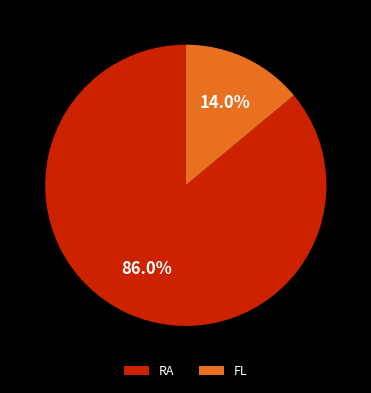

Rank the categories by value from lowest to highest.

FL, RA